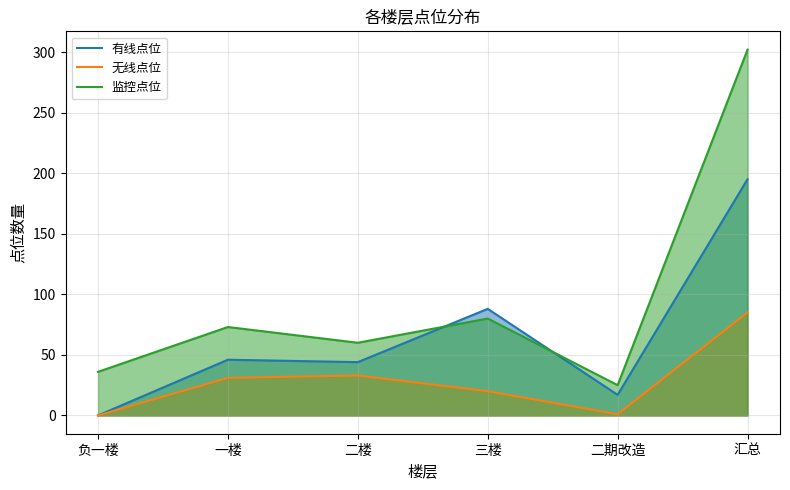

List the series in order of their peak value, lowest first.

无线点位, 有线点位, 监控点位